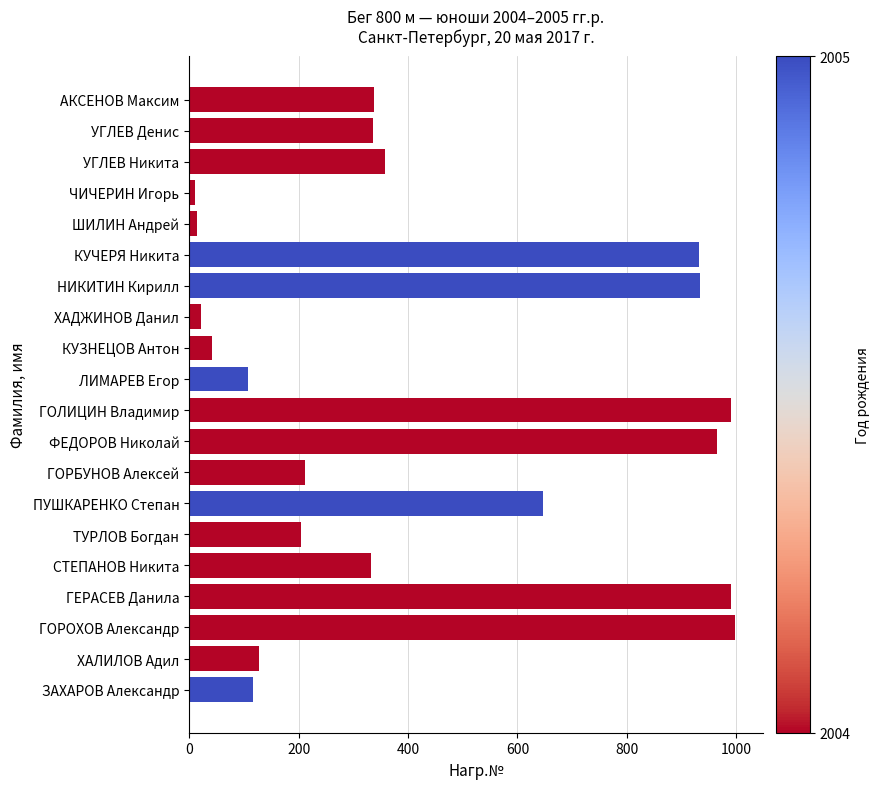

What is the label of the 6th bar from the bottom?

ТУРЛОВ Богдан